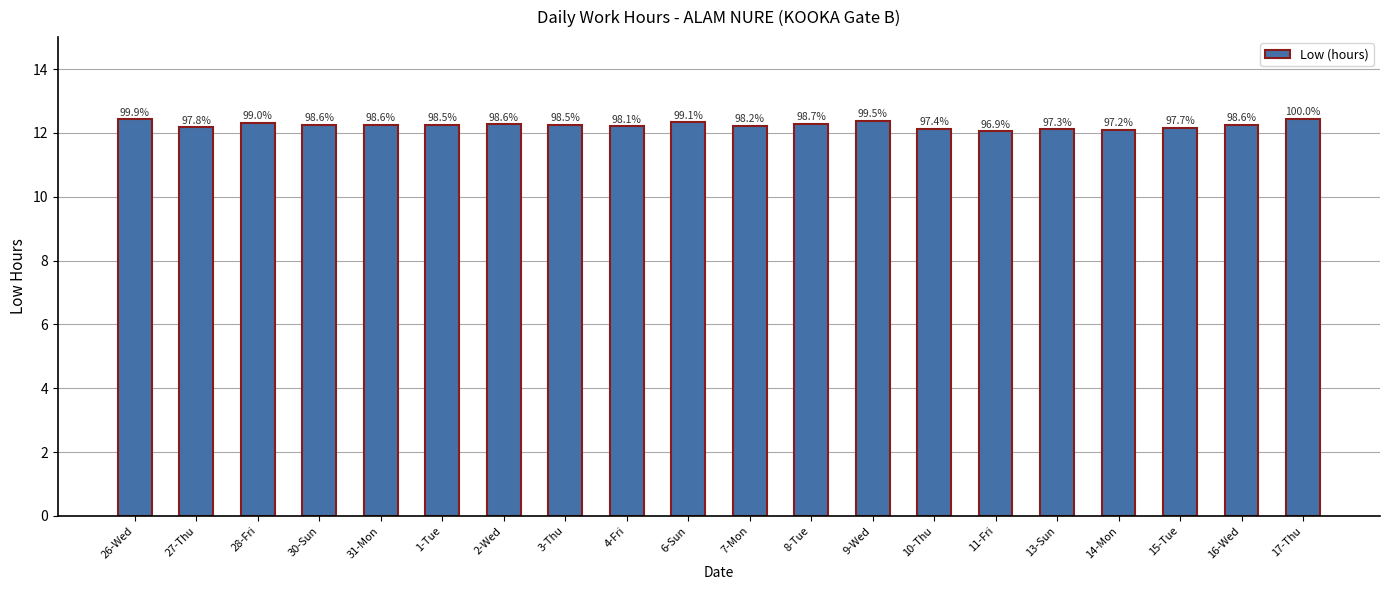

What is the greatest value displayed?

12.4